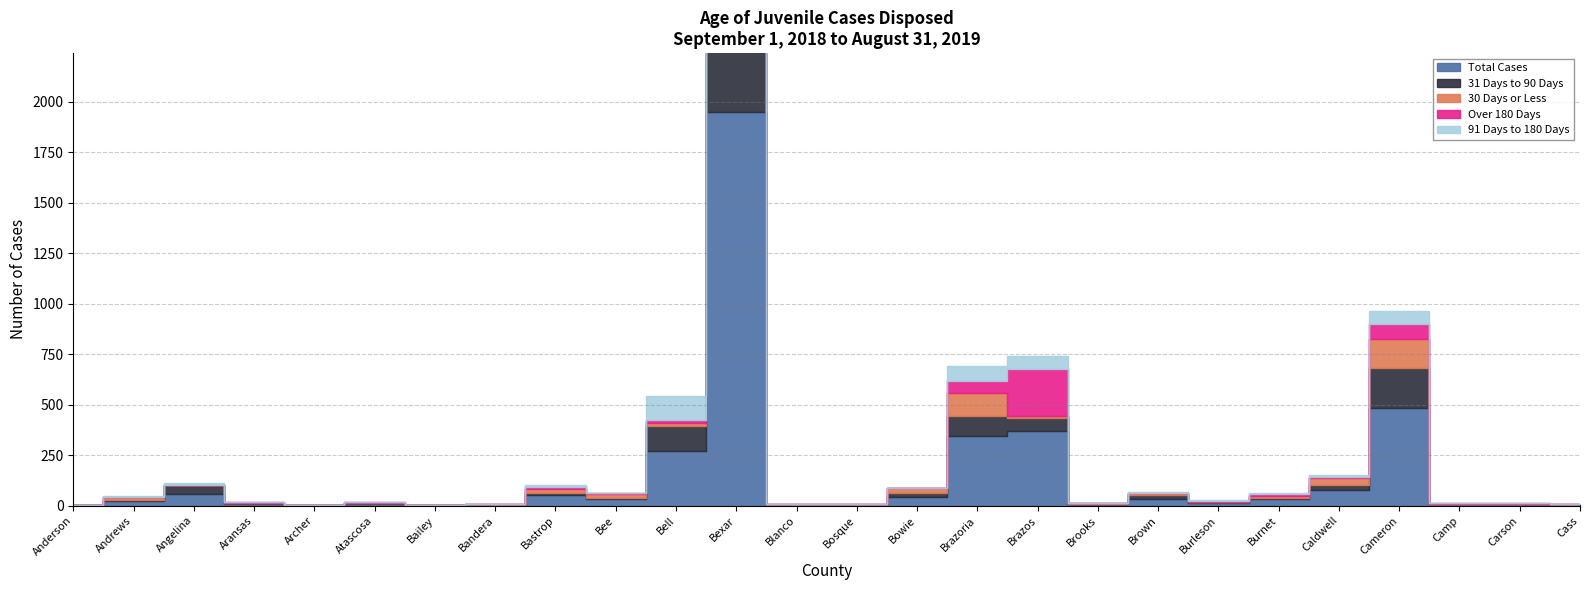

What are all the series names shown in the legend?

30 Days or Less, 31 Days to 90 Days, 91 Days to 180 Days, Over 180 Days, Total Cases